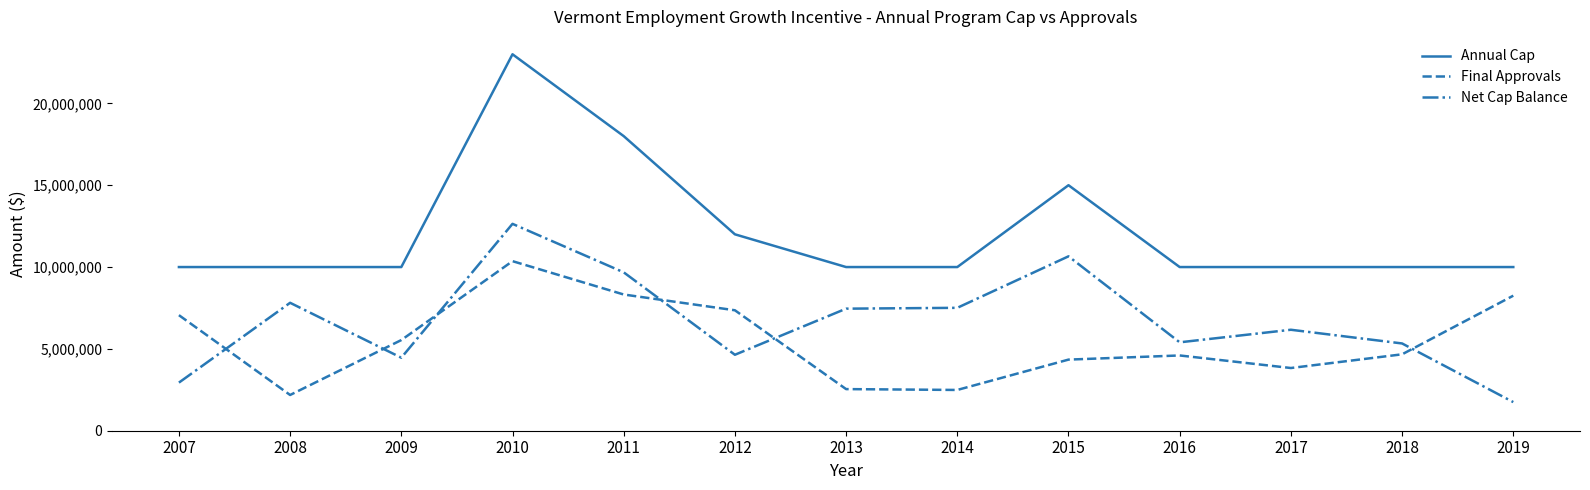

What is the difference between the maximum and minimum values in the Final Approvals series?

8176321